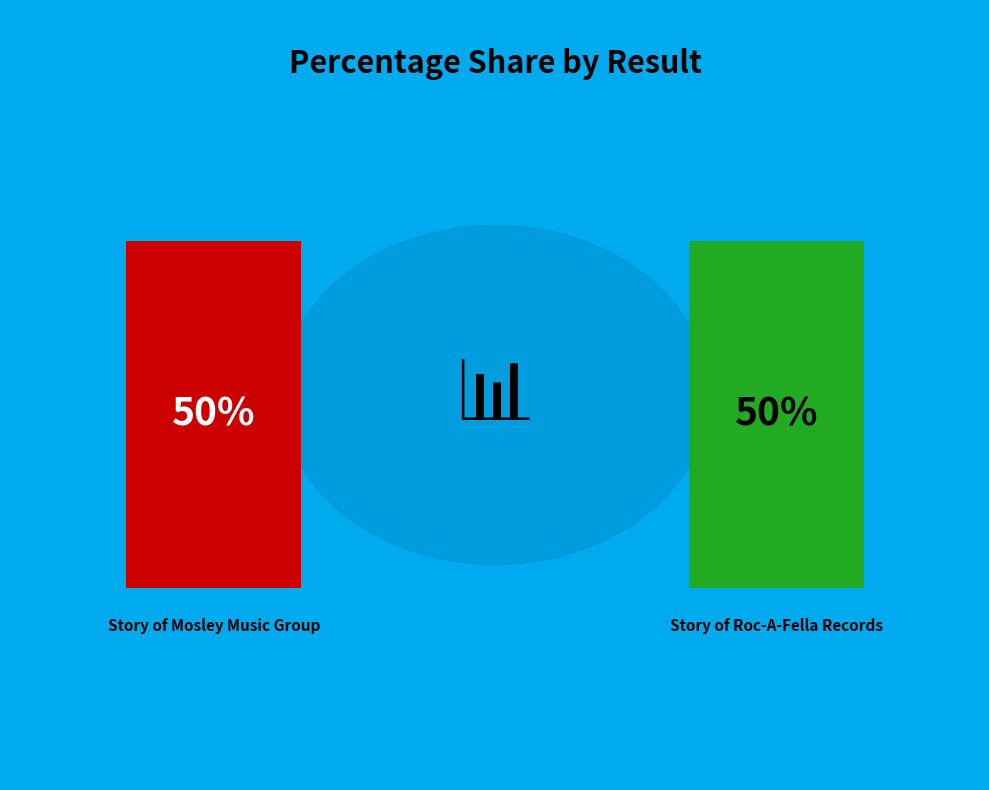

The 1 slice represents 50% of the pie. True or false?

True